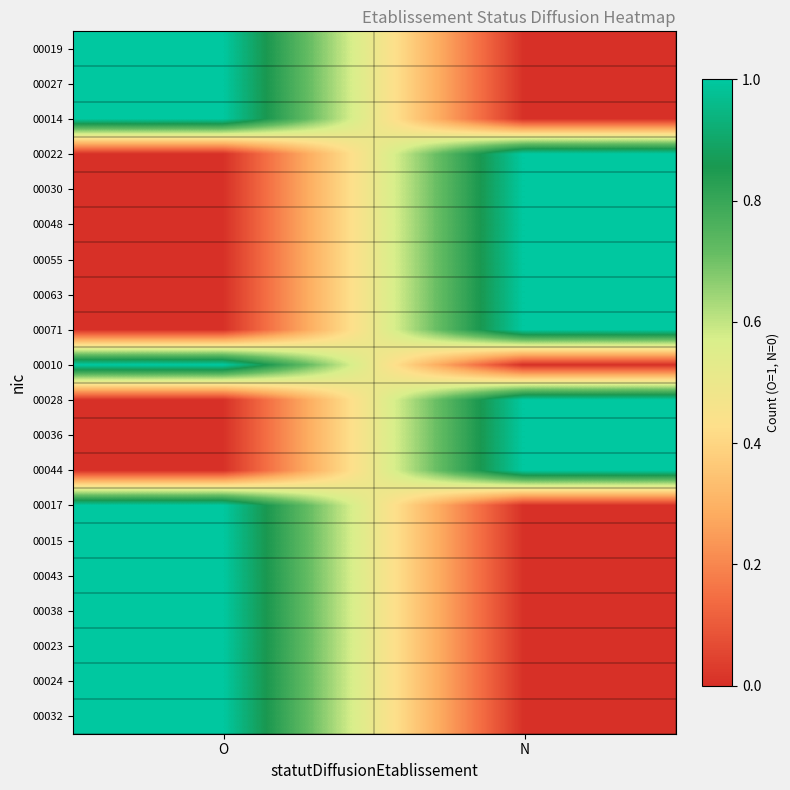

At which category is the sum across all series the highest?

O